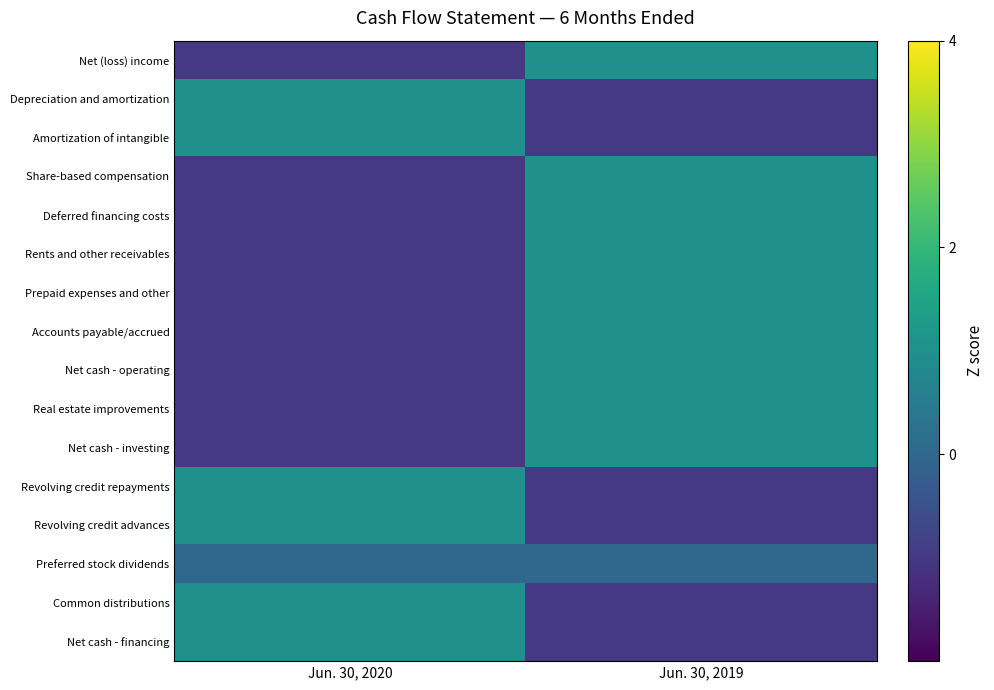

What is the maximum value shown in the chart?

1